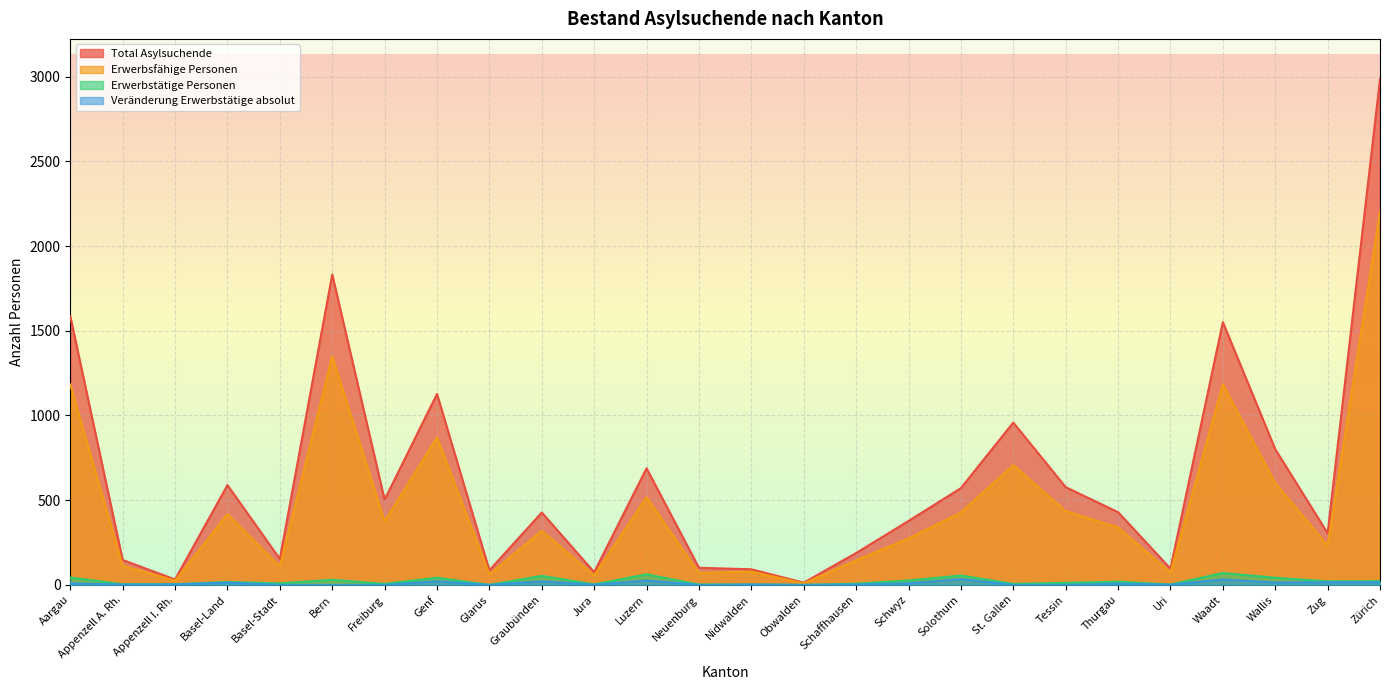

At which label does Erwerbsfähige Personen first exceed 339?

Aargau